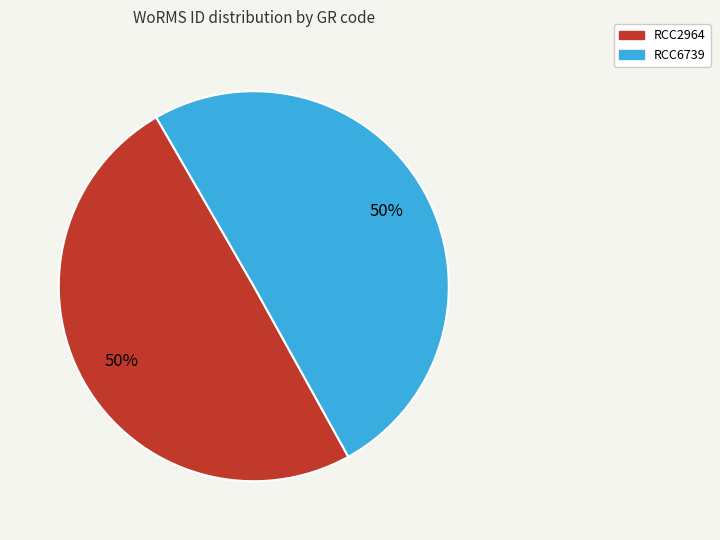

Is it true that RCC6739 is 50% of the pie?

True